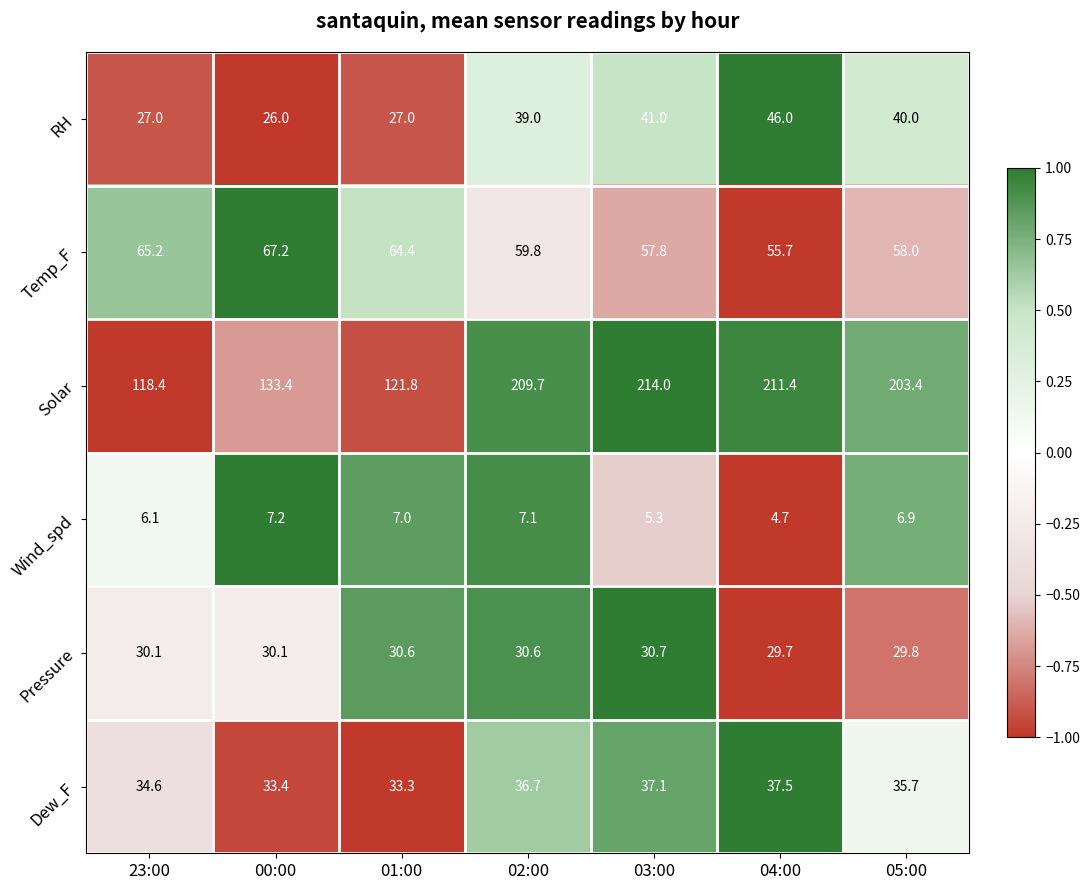

How many data points does each series have?

7